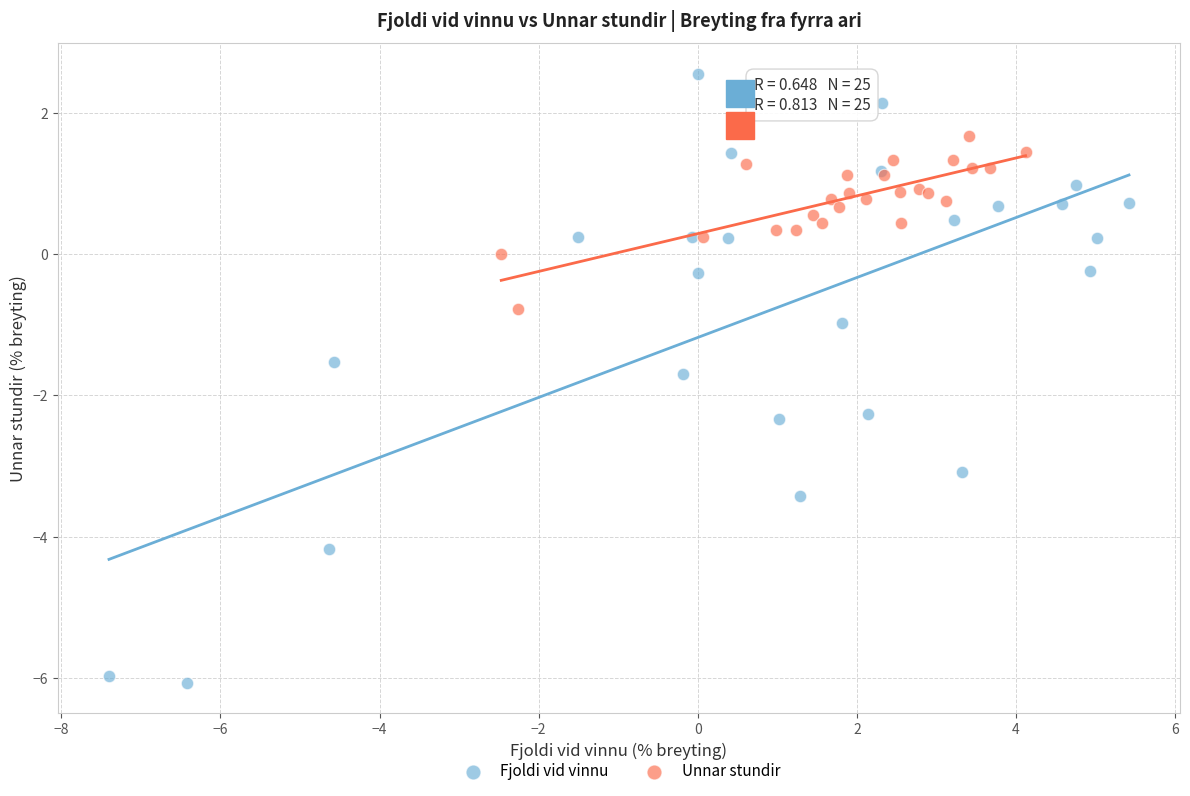

Which series contains the lowest Y value?

Fjoldi vid vinnu